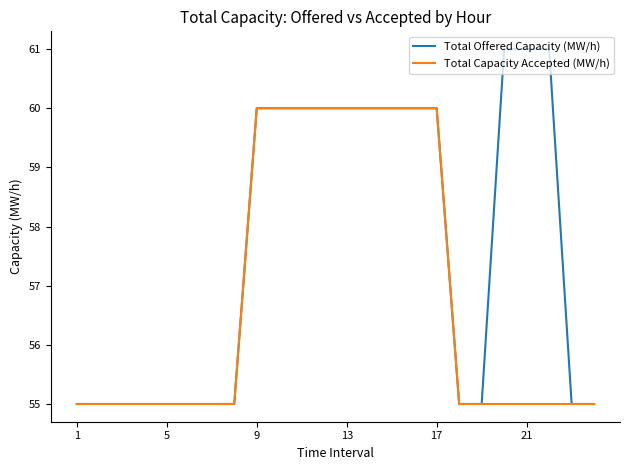

Is this an area chart (filled region under the line)?

No